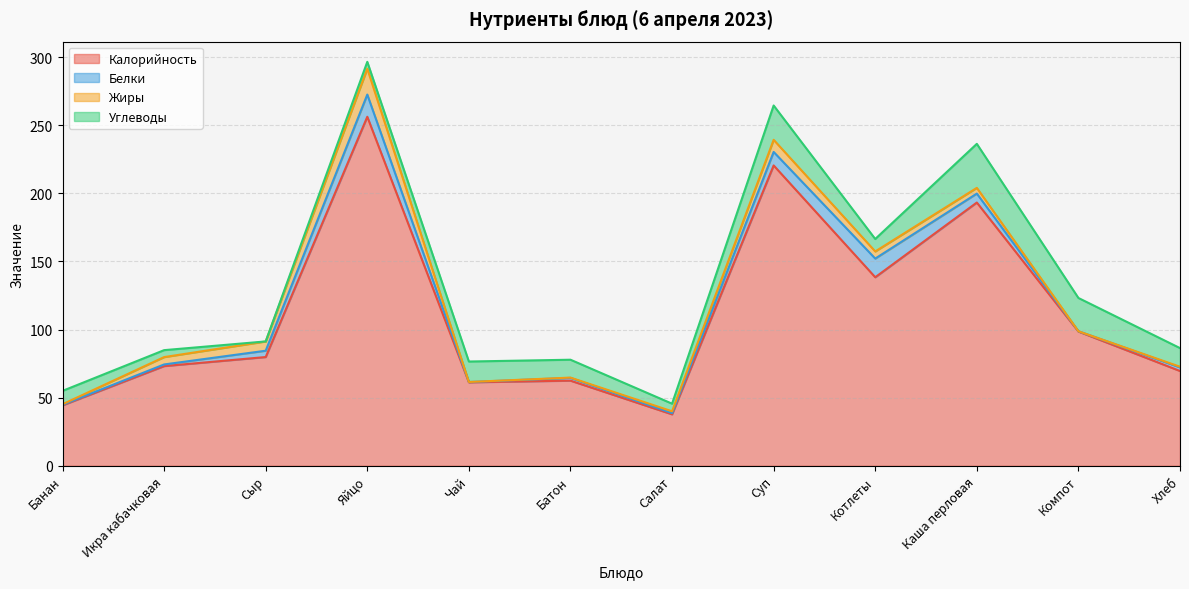

What is the label of the 5th point from the right?

Суп